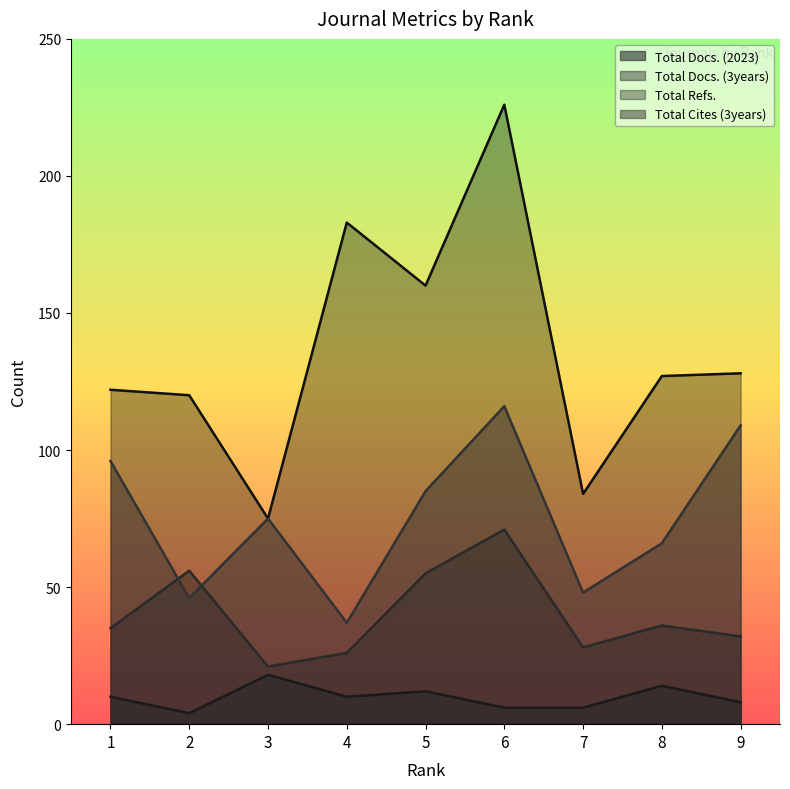

How many data points does each series have?

9